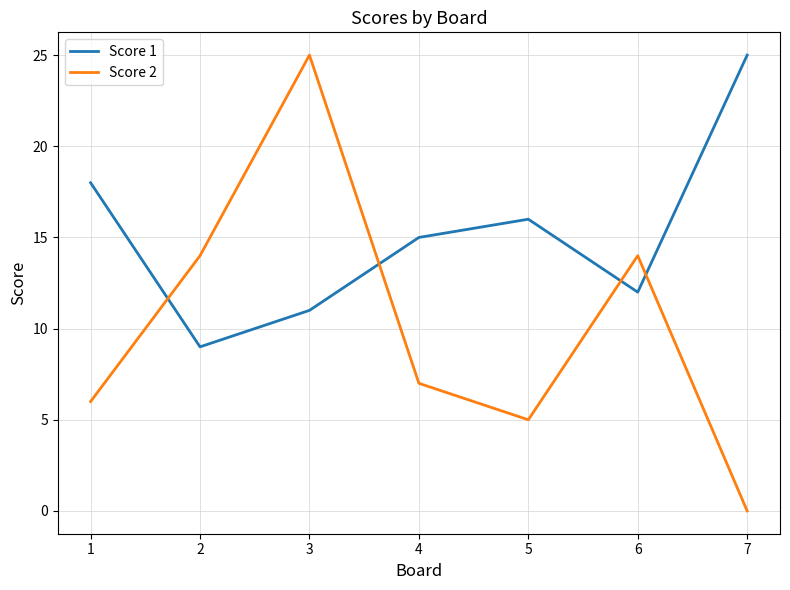

What is the spread (max minus min) of values at 6?

2